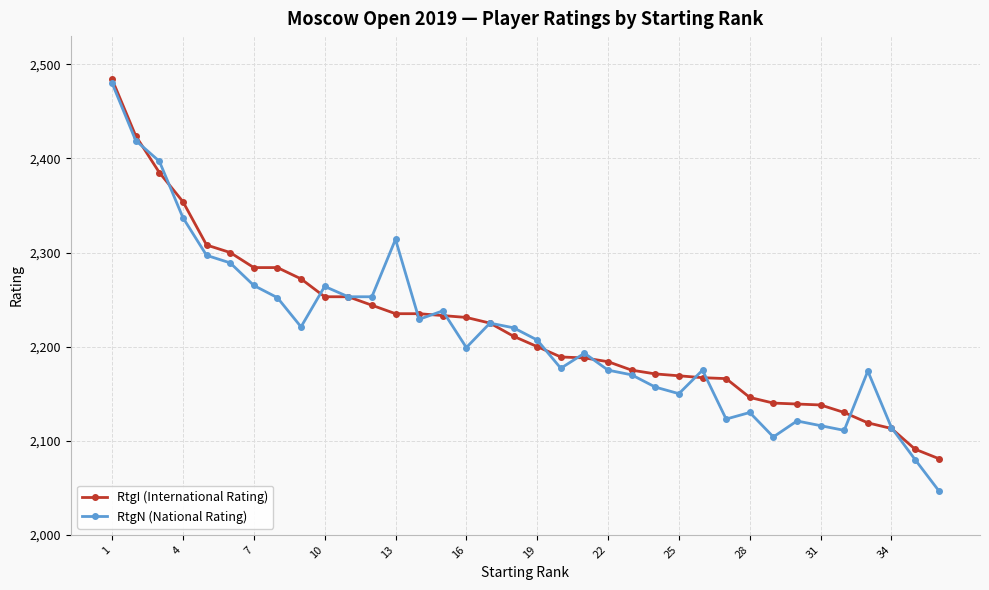

What is the value of the RtgI (International Rating) point at the 2nd from the left?

2424